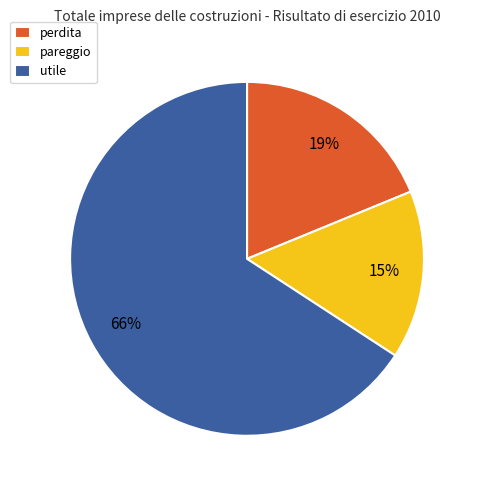

What is the majority slice?

utile